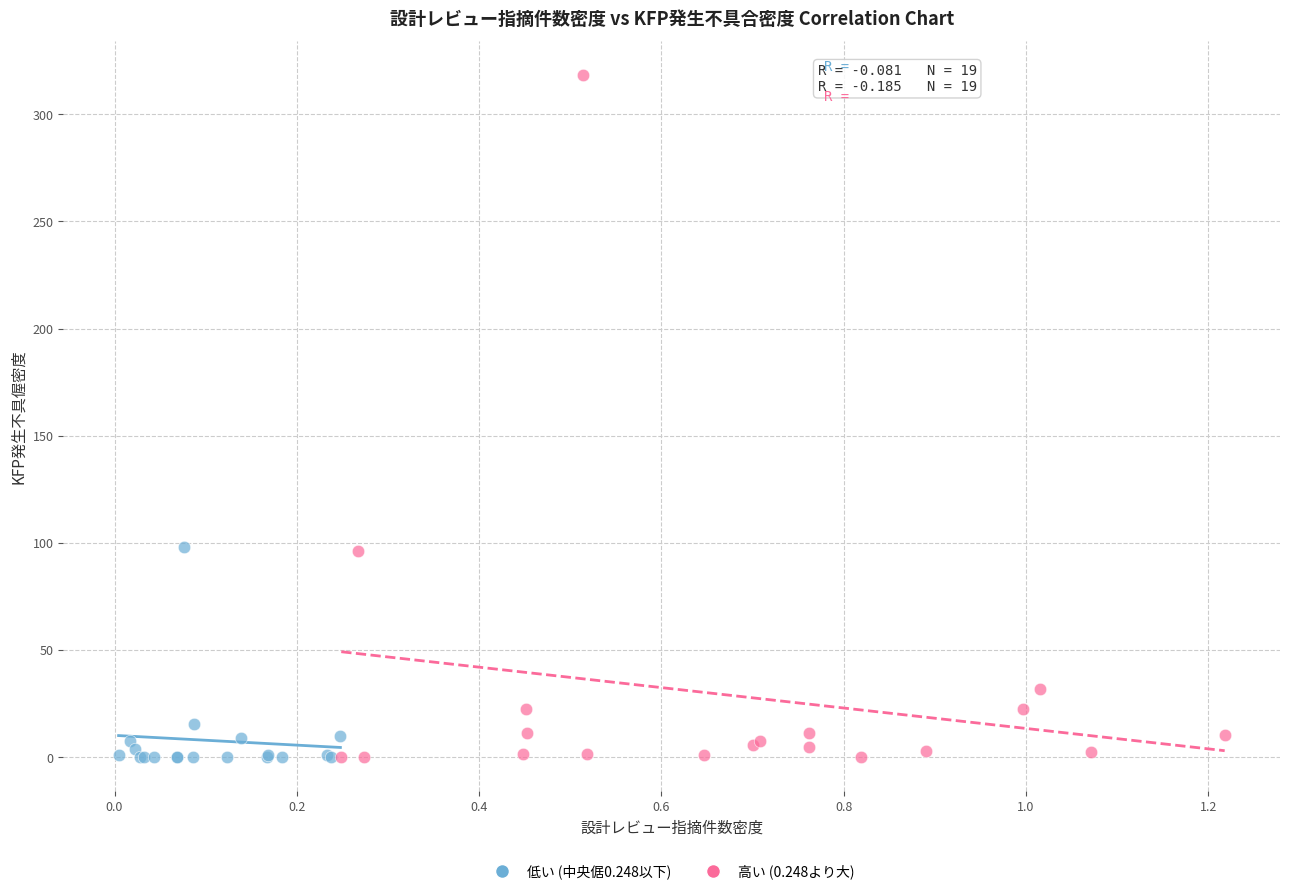

Which series reaches the maximum Y coordinate?

高い (0.248より大)